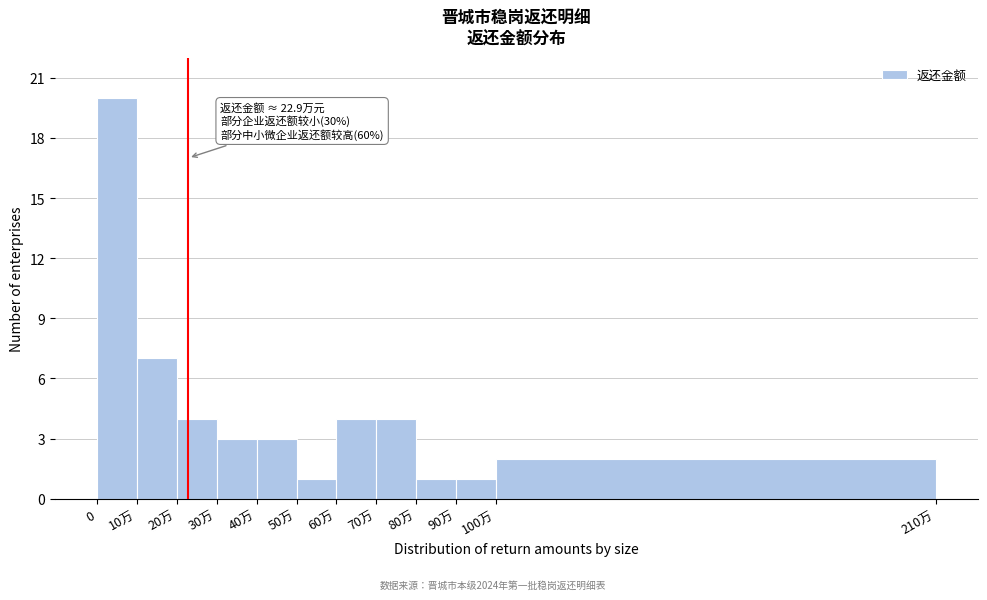

Reading right to left, extract all data points from this chart.

100万=2	90万=1	80万=1	70万=4	60万=4	50万=1	40万=3	30万=3	20万=4	10万=7	0=20